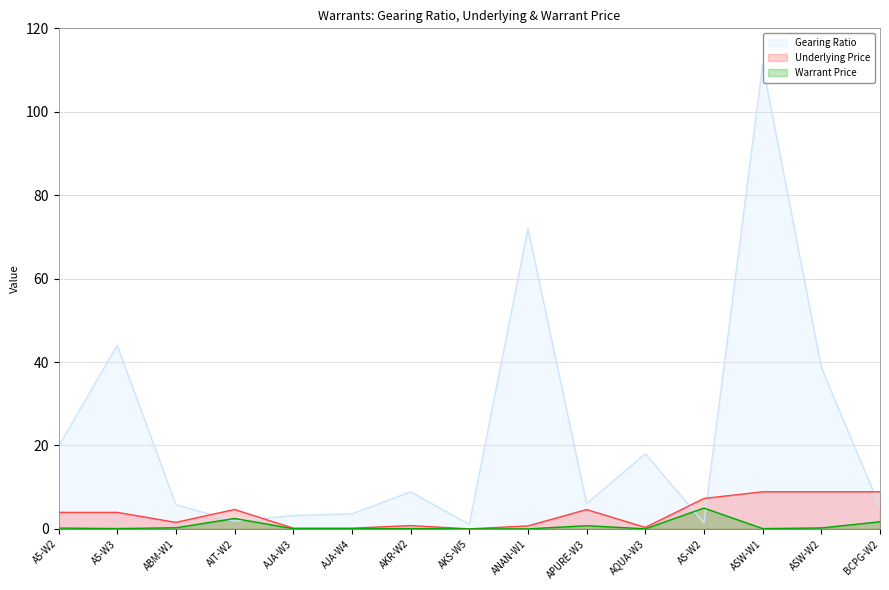

How many interior local peaks does the Gearing Ratio series have?

5